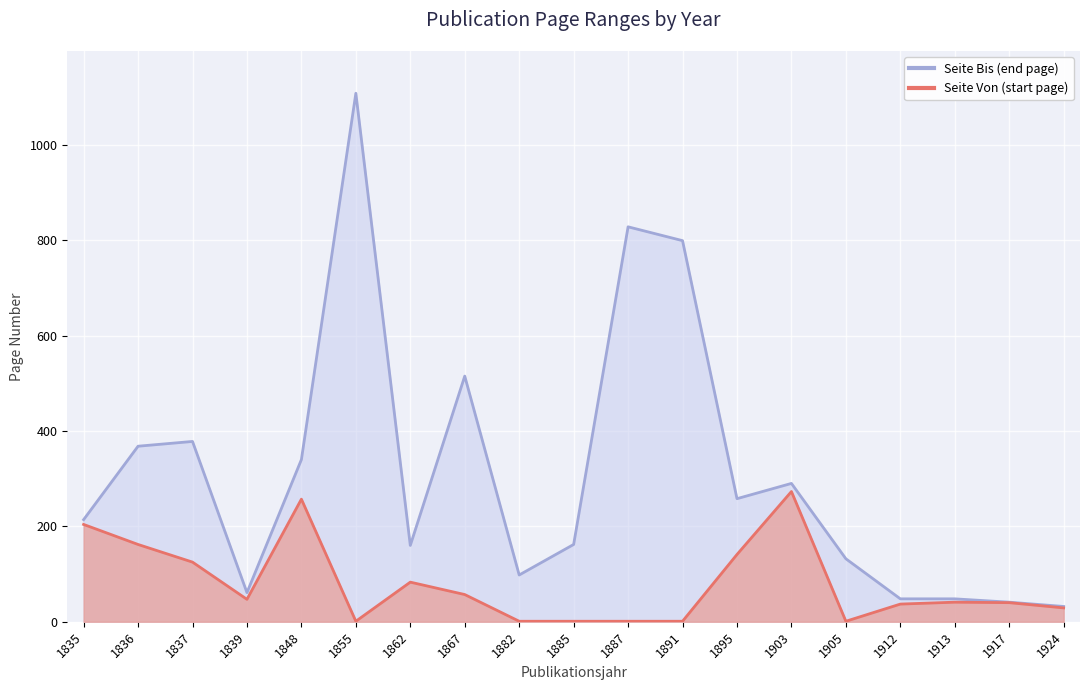

Reading left to right, list all the values displayed in this chart.

Seite Bis (end page): 1835=214	1836=368	1837=378	1839=61	1848=340	1855=1108	1862=160	1867=515	1882=98	1885=162	1887=828	1891=799	1895=258	1903=290	1905=132	1912=48	1913=48	1917=41	1924=32
Seite Von (start page): 1835=204	1836=162	1837=125	1839=47	1848=257	1855=1	1862=83	1867=57	1882=1	1885=1	1887=1	1891=1	1895=141	1903=273	1905=1	1912=37	1913=41	1917=40	1924=29